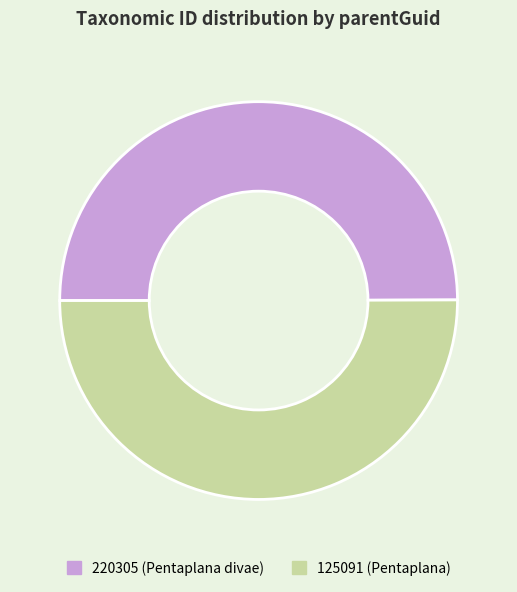

Is the sum of 125091 (Pentaplana) and 220305 (Pentaplana divae) greater than half?

Yes